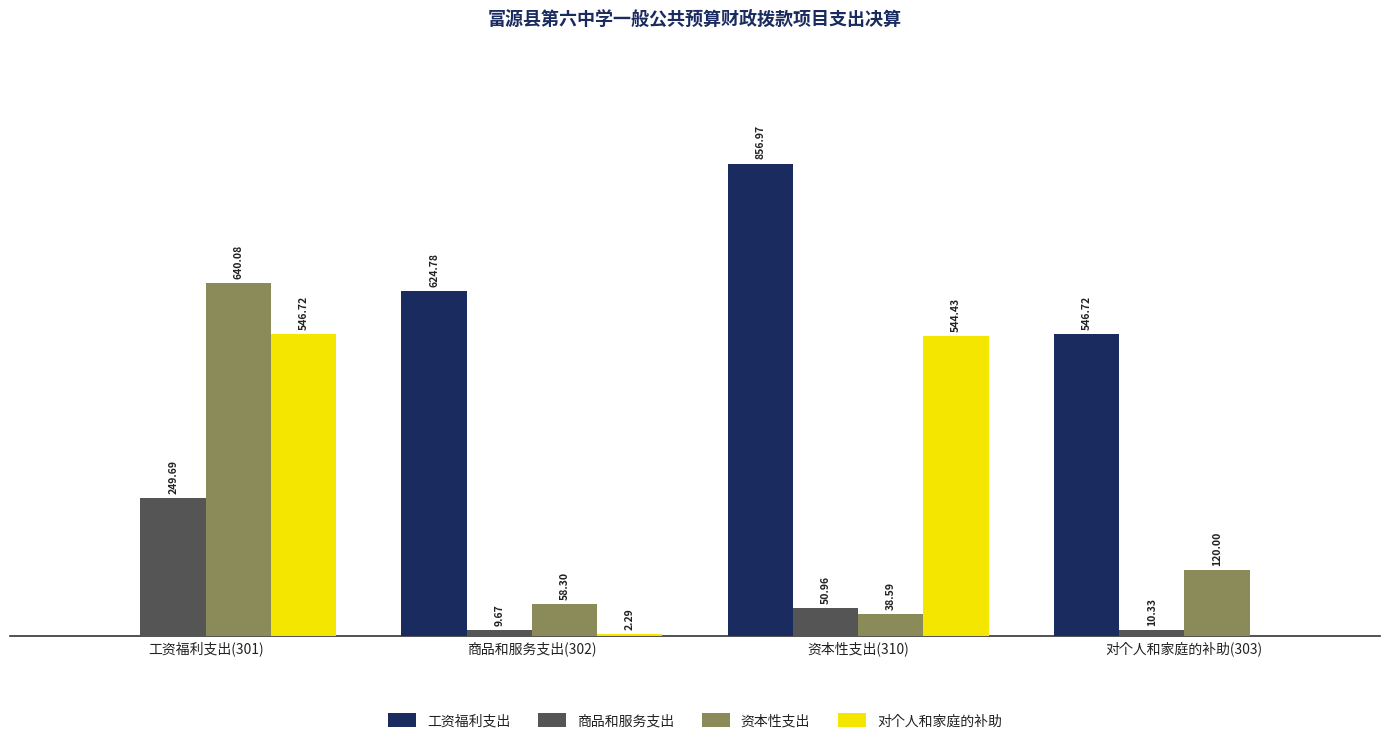

Which series changed the most between 资本性支出(310) and 对个人和家庭的补助(303)?

对个人和家庭的补助